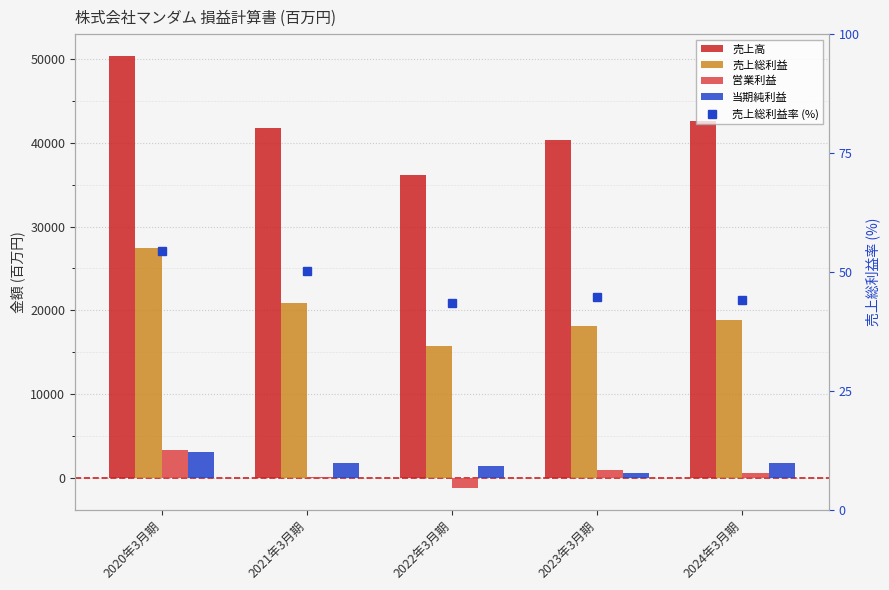

Is the value of 当期純利益 at 2023年3月期 greater than the value of 売上総利益率 (%) at 2023年3月期?

Yes